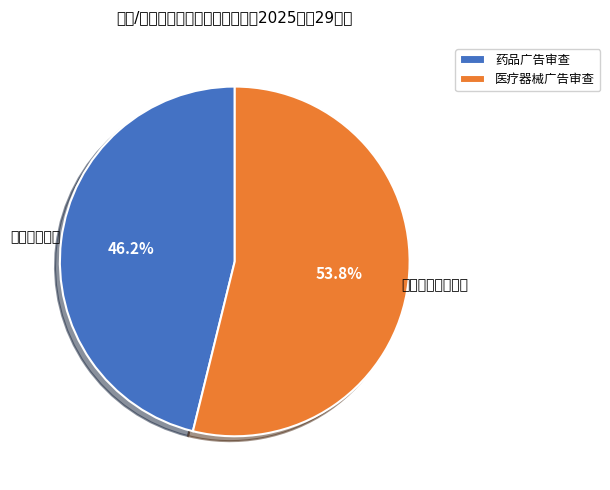

Combined, do 药品广告审查 and 医疗器械广告审查 account for over 50%?

Yes